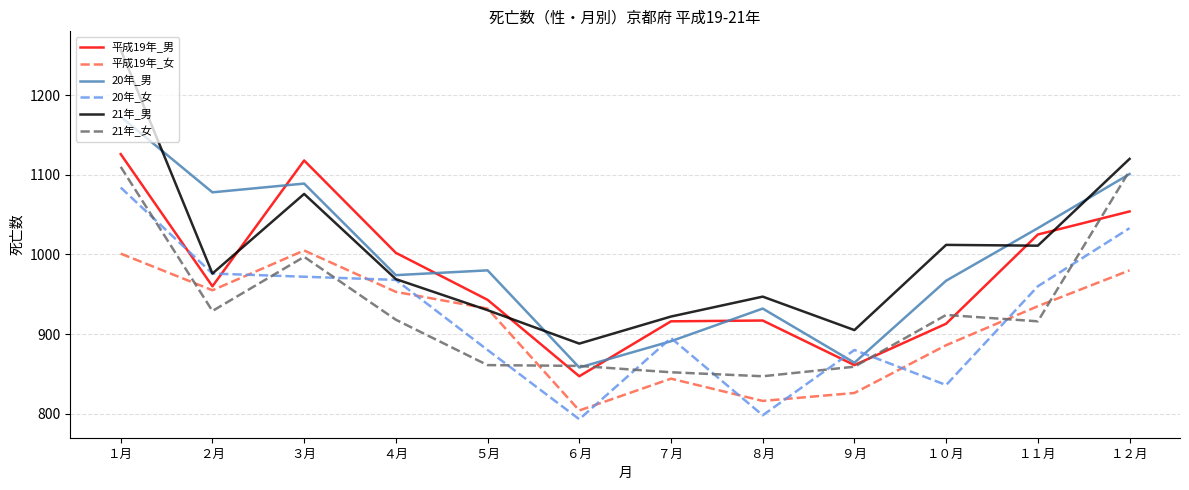

True or false: 20年_女 has a value of 895 at ７月.

True